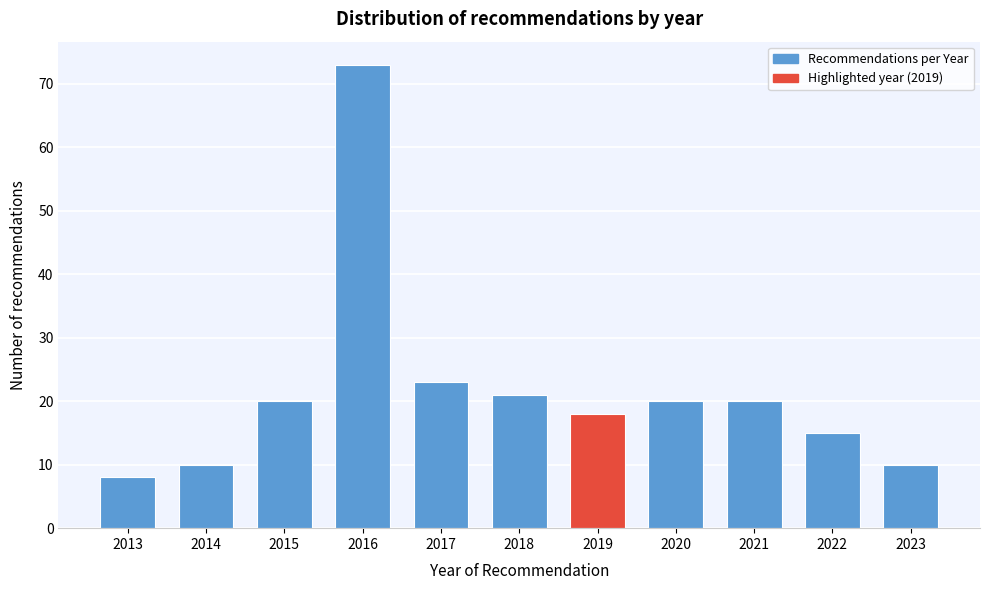

Reading left to right, transcribe all the data shown in this chart.

2013=8	2014=10	2015=20	2016=73	2017=23	2018=21	2019=18	2020=20	2021=20	2022=15	2023=10